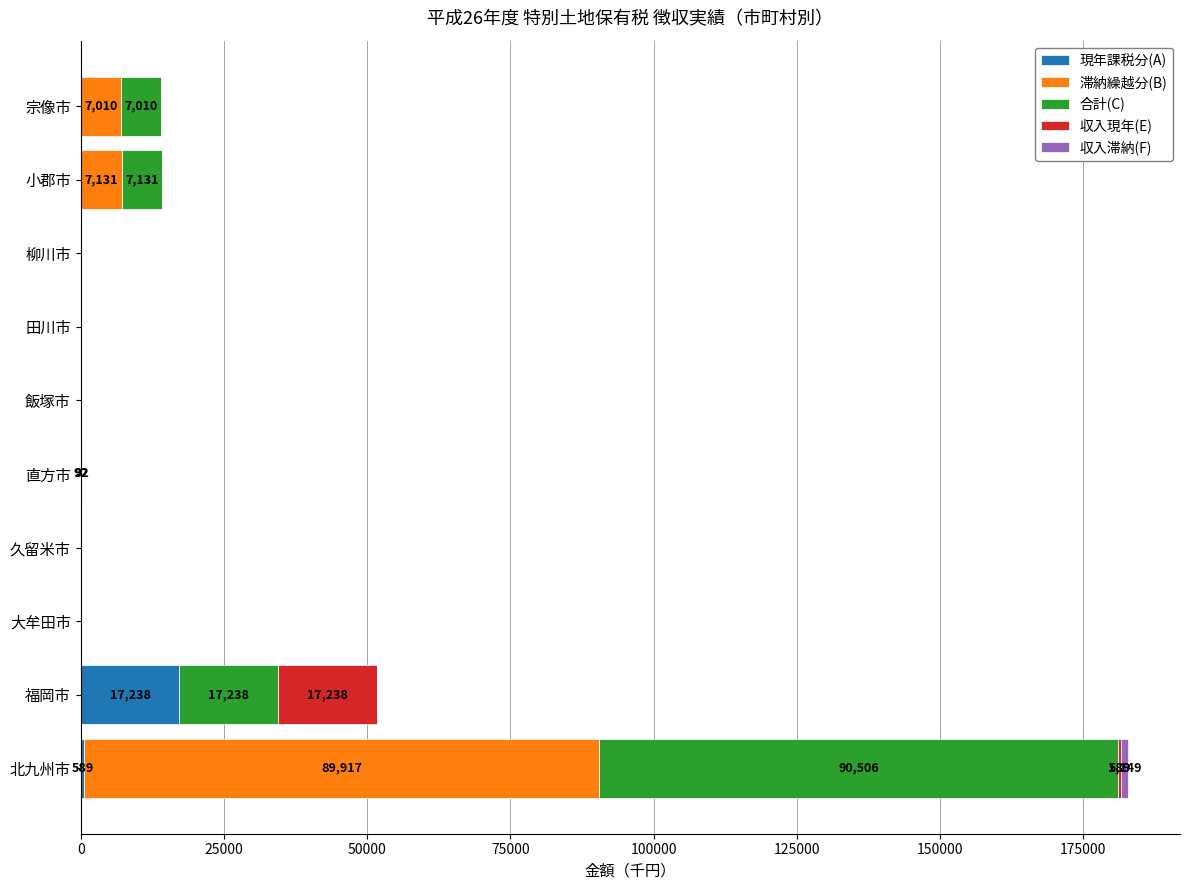

What is the highest value of the 現年課税分(A) series?

17238